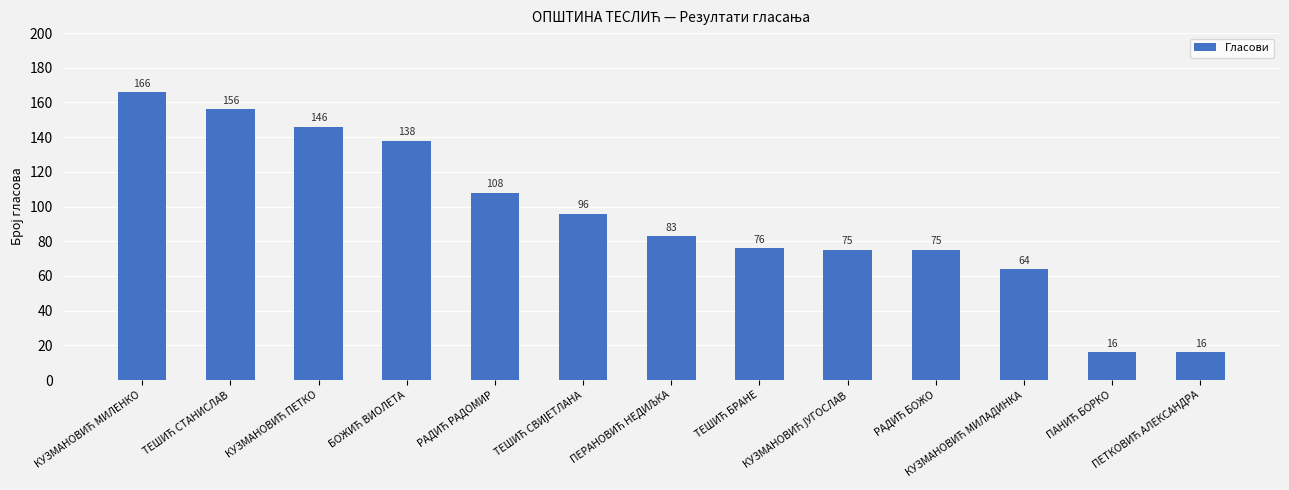

What is the smallest value displayed?

16